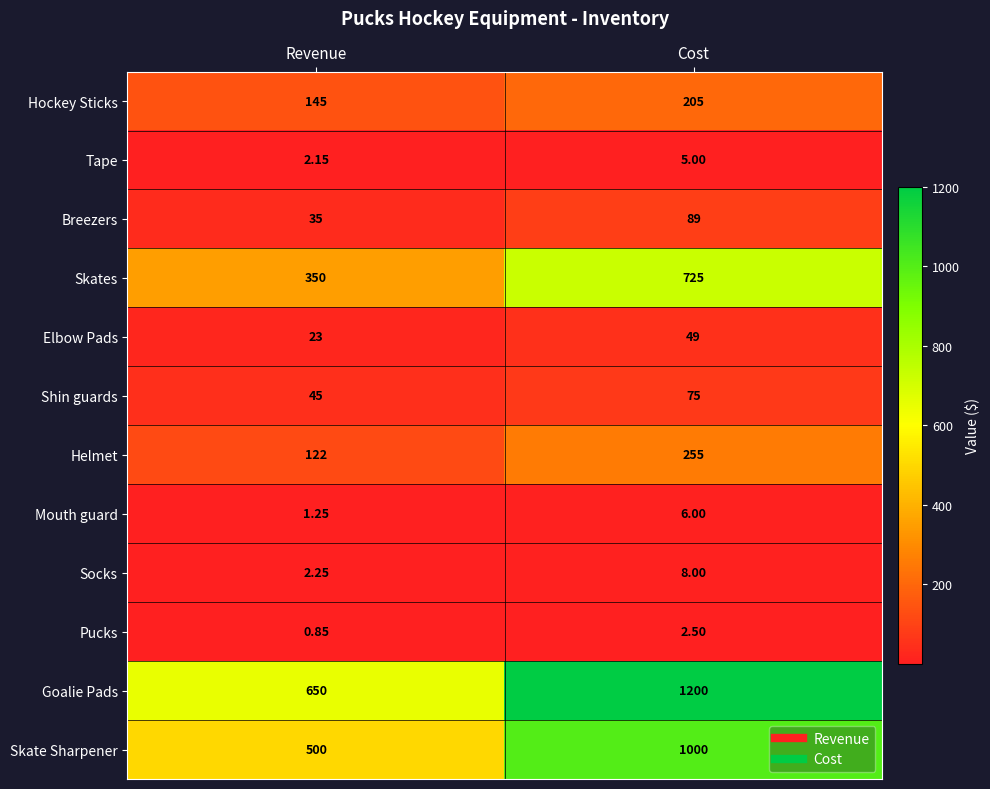

What is the maximum value shown in the chart?

1200.0